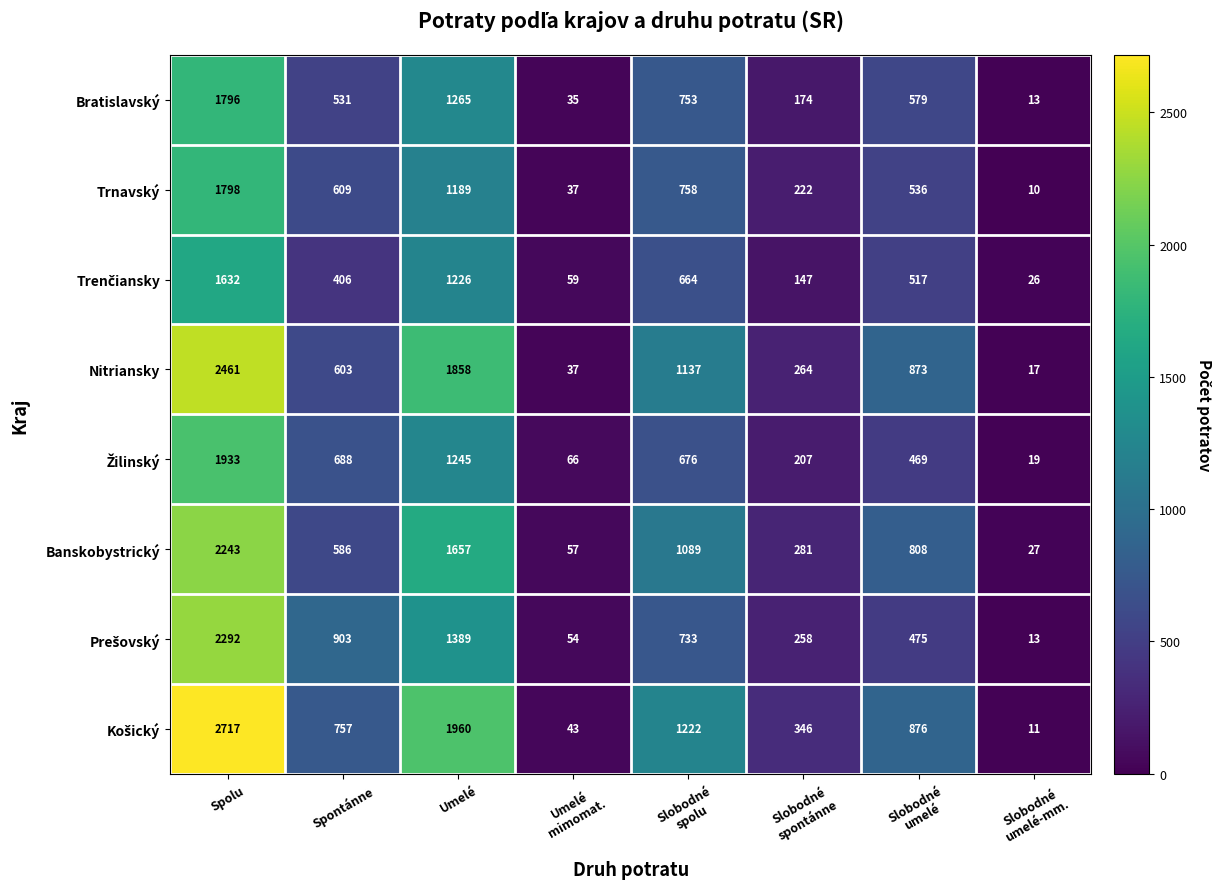

What is the spread (max minus min) of values at Umelé?

771